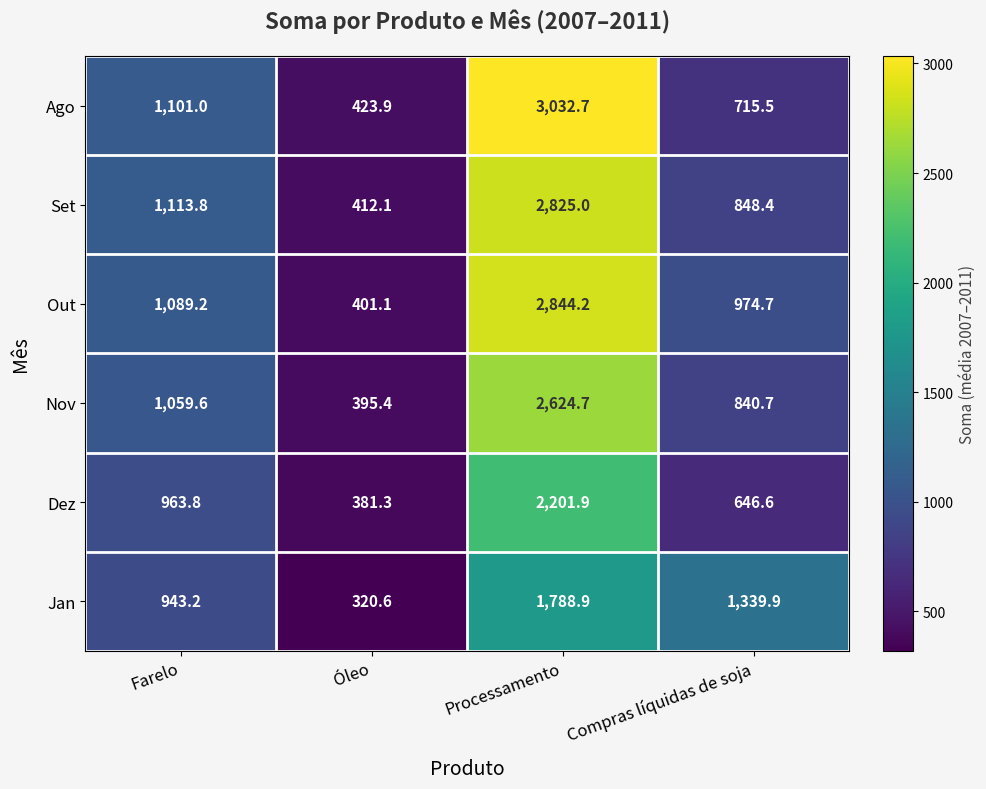

True or false: Dez has a value of 199.3 at Óleo.

False